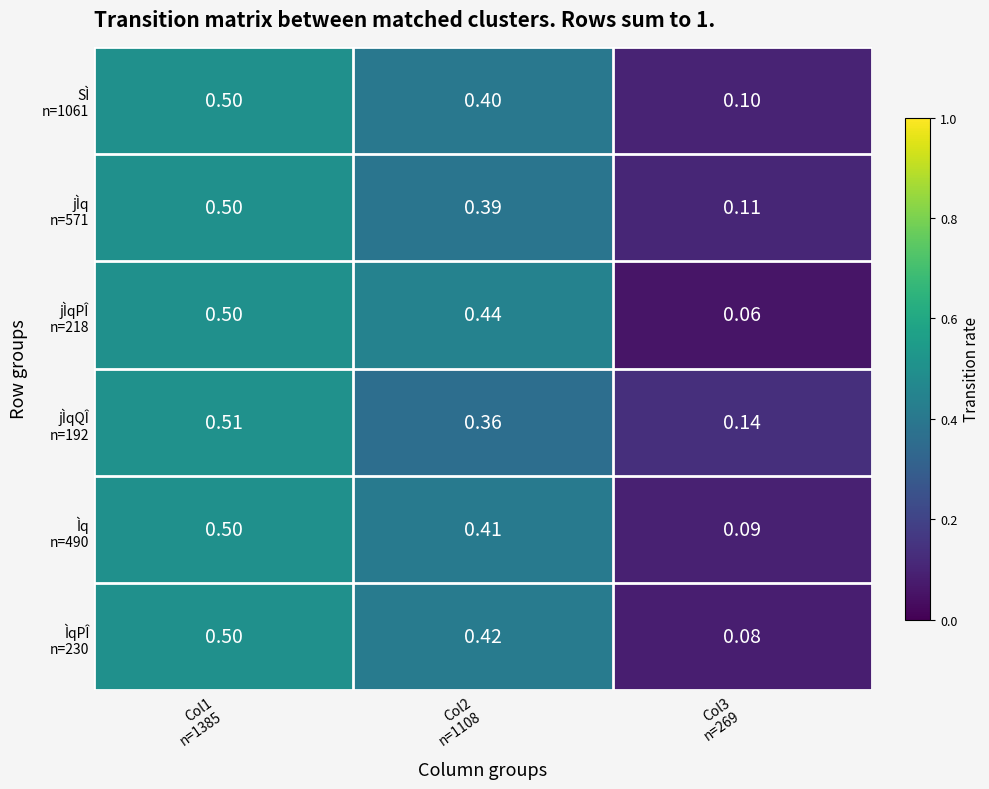

Rank the series by their maximum value, from highest to lowest.

jÌqQÎ n=192, jÌq n=571, SÌ n=1061, jÌqPÎ n=218, Ìq n=490, ÌqPÎ n=230